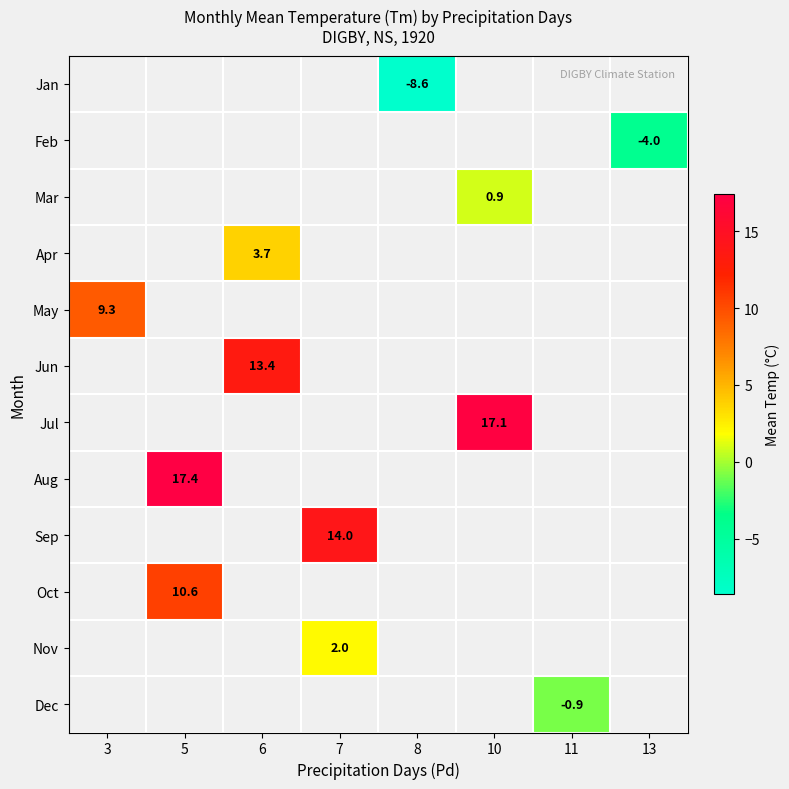

Is it true that Jan equals -12.1 at 8?

False